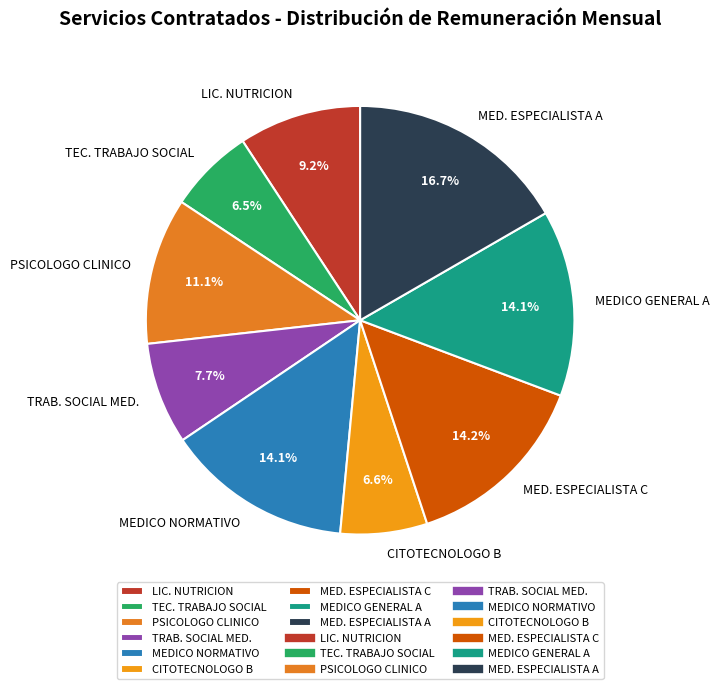

Is the sum of MEDICO NORMATIVO and TRAB. SOCIAL MED. greater than half?

No